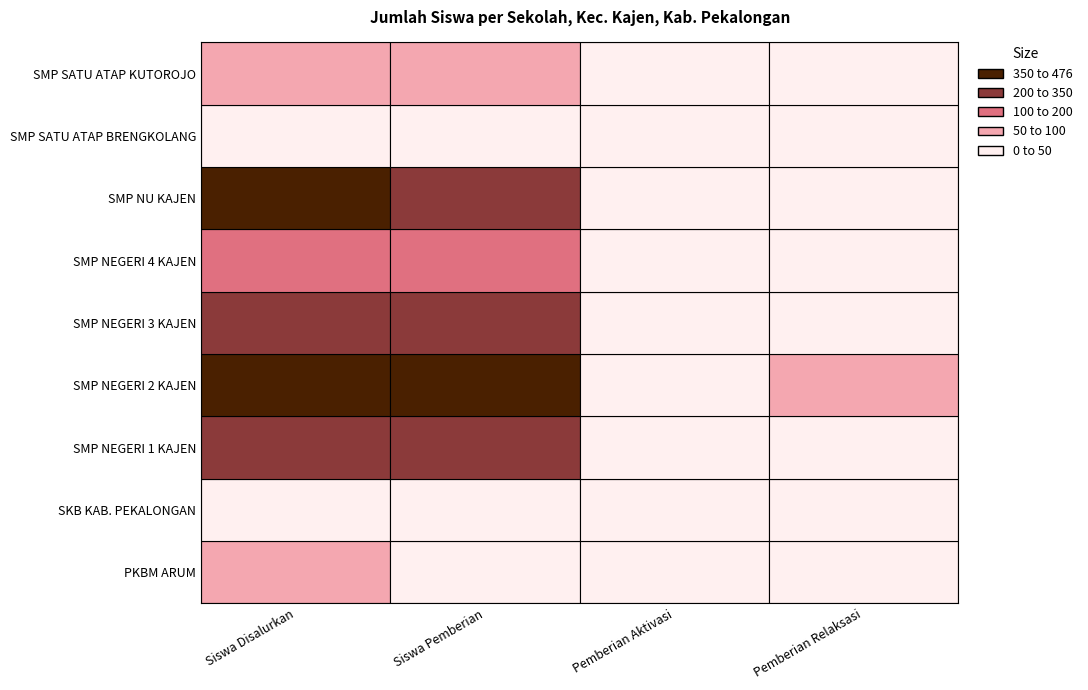

Which label corresponds to the largest value in the chart?

SMP NEGERI 2 KAJEN